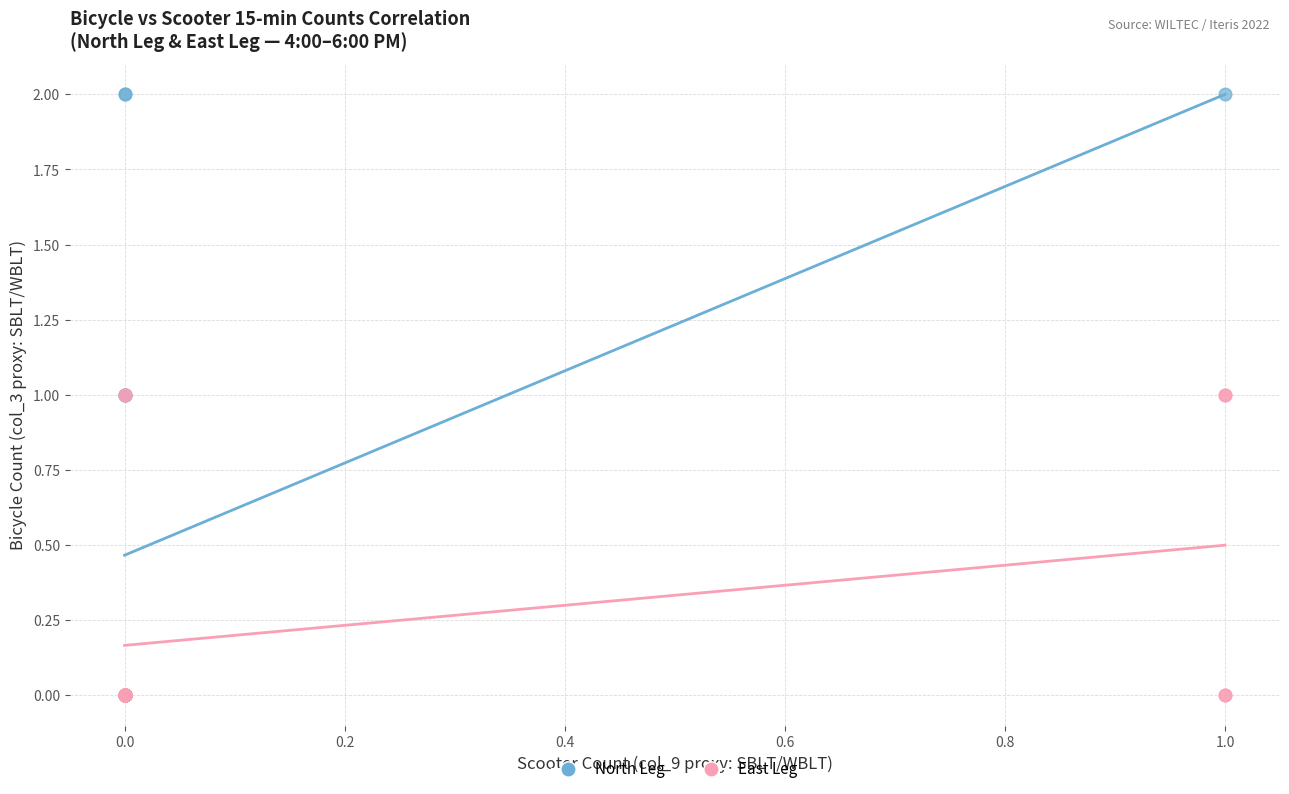

Which series contains the highest Y value?

North Leg